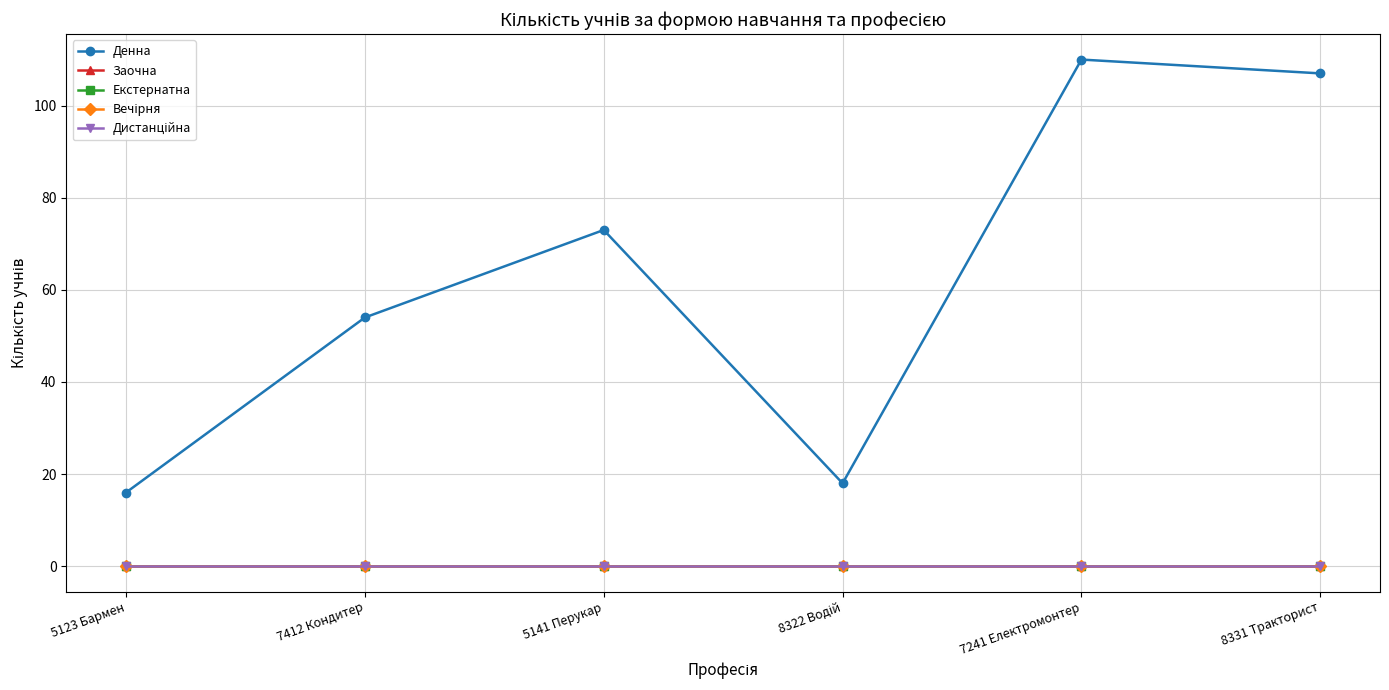

At which label is Вечірня closest to 0?

5123 Бармен